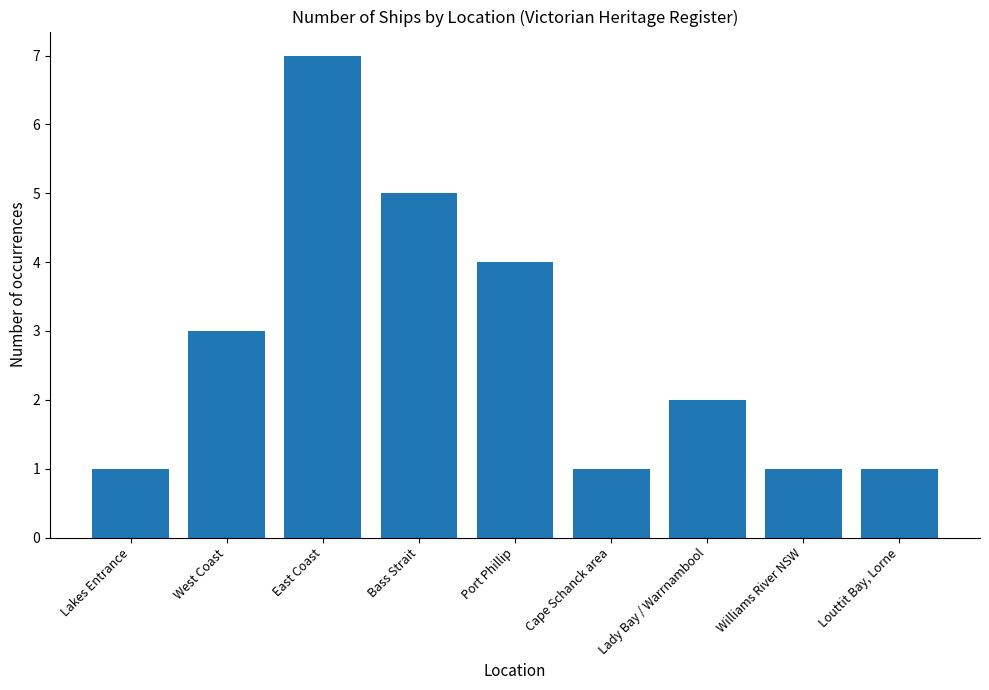

What is the change in value from Bass Strait to Louttit Bay, Lorne?

-4